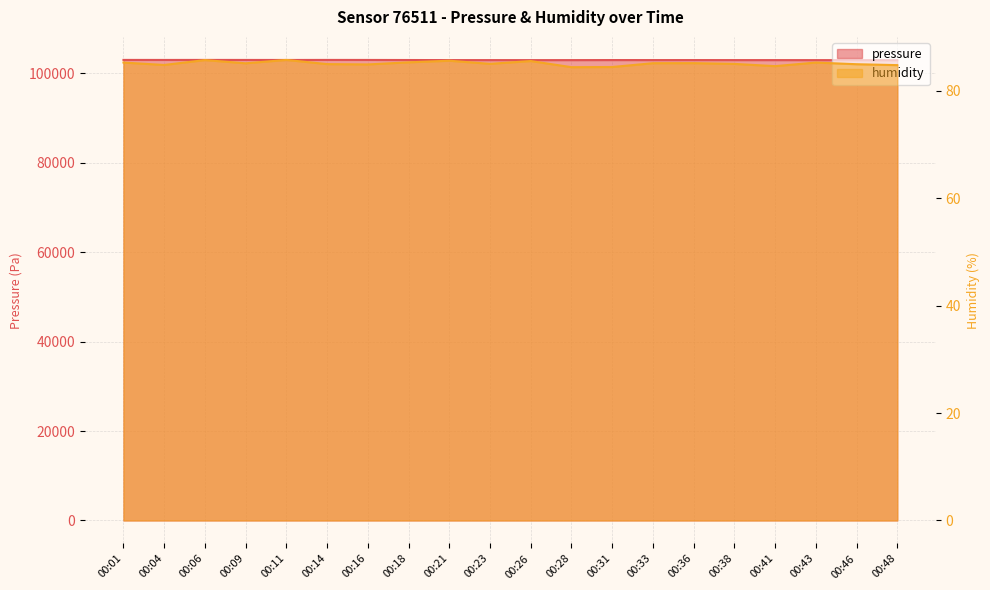

What is the value of the humidity point at the 5th from the left?

85.8